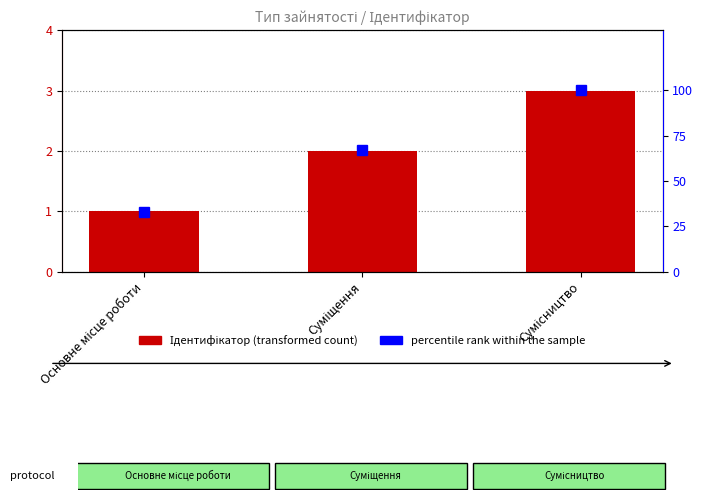

How many values in the Ідентифікатор series are below 2?

1